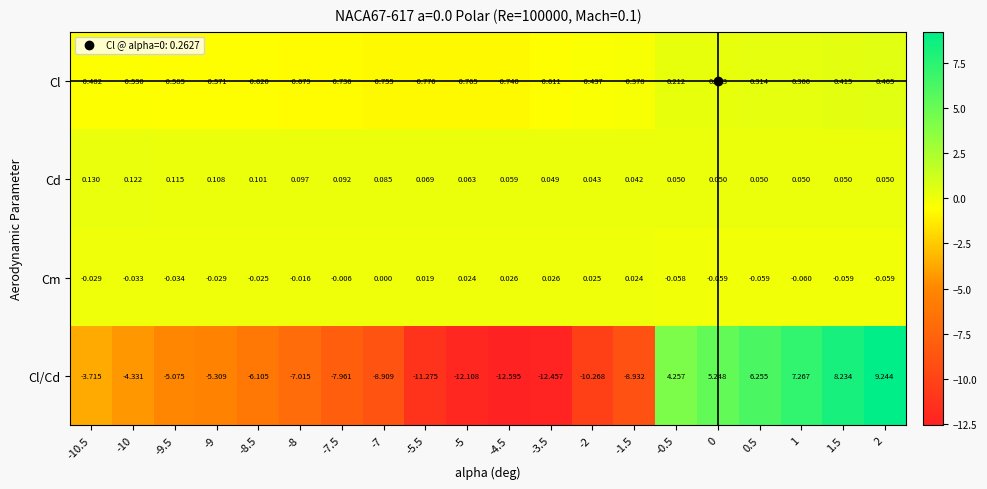

How many values in Cm are below zero?

13